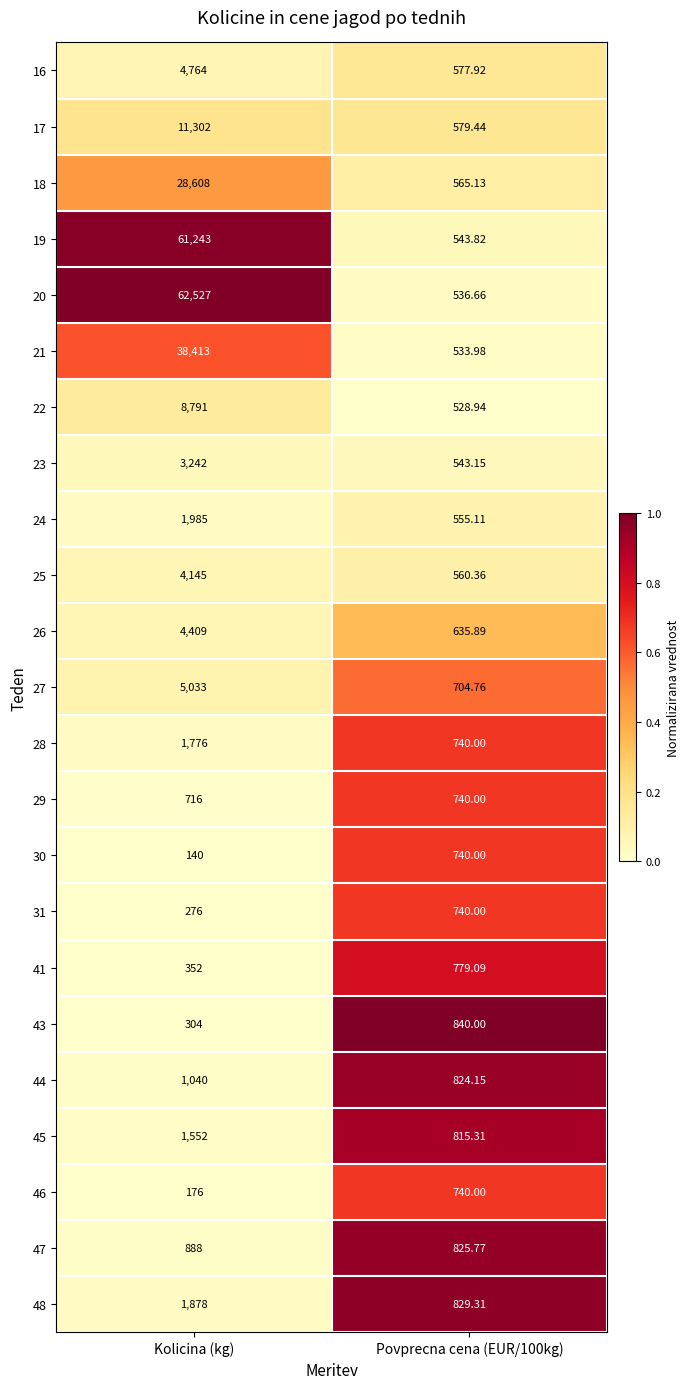

Which category has the lowest value in the 46 series?

Kolicina (kg)